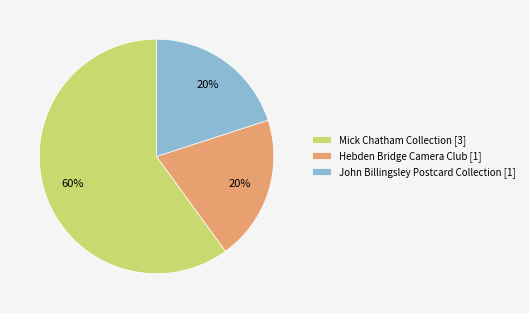

True or false: Mick Chatham Collection [3] accounts for 60% of the total.

True